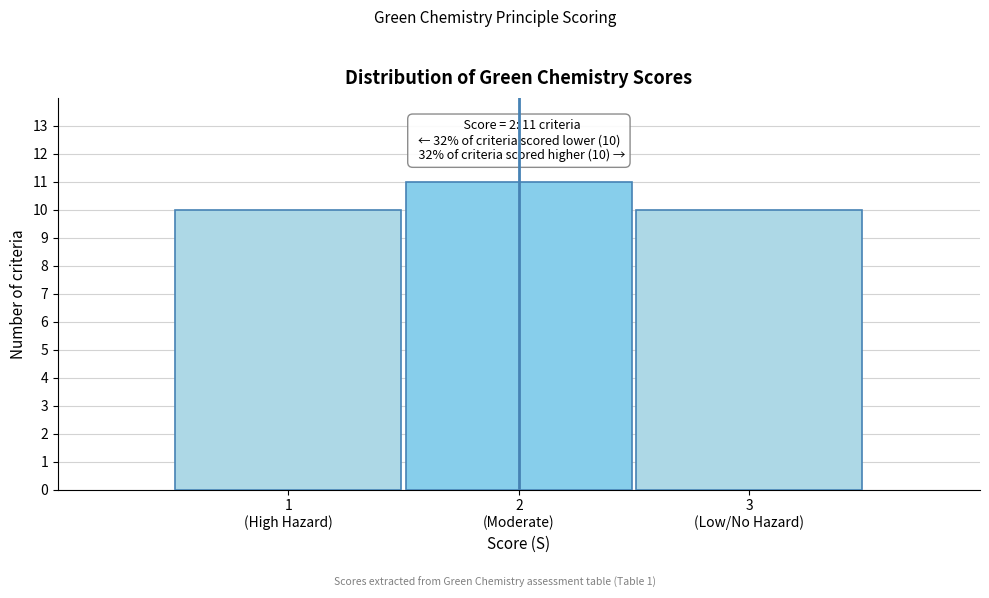

Reading left to right, transcribe all the data shown in this chart.

10	11	10